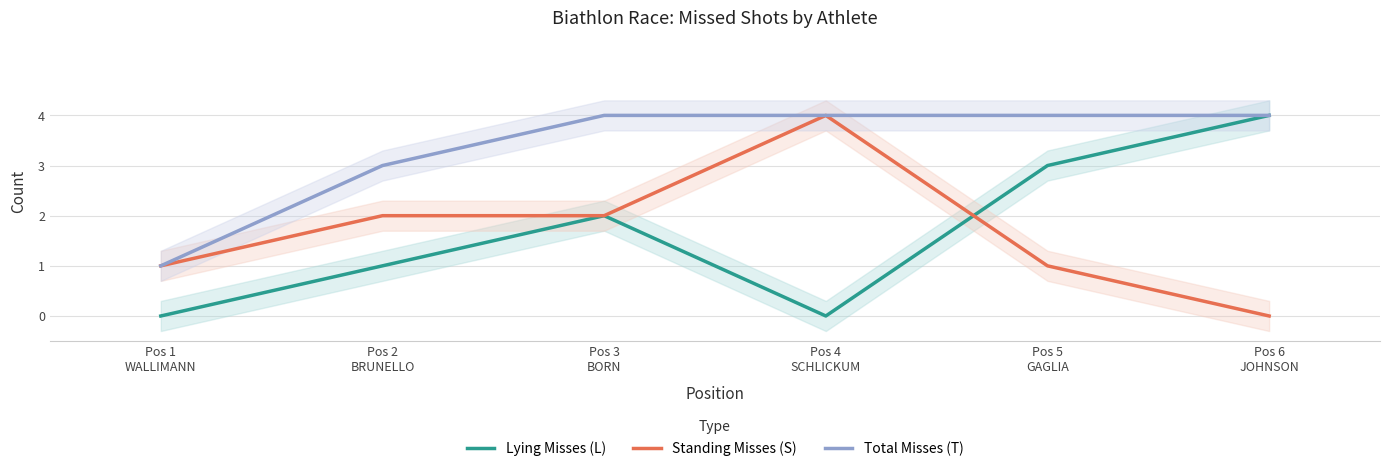

Rank the series at Pos 6
JOHNSON from lowest to highest value.

S, L, T